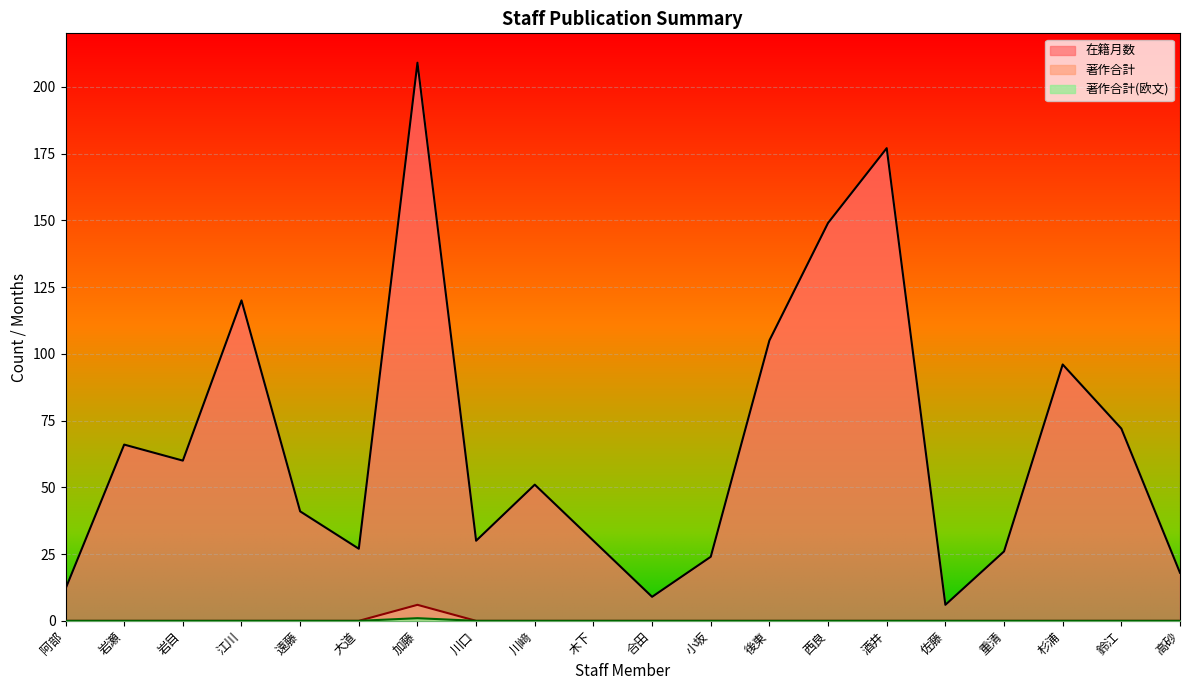

What is the difference between the maximum and minimum values in the 在籍月数 series?

203